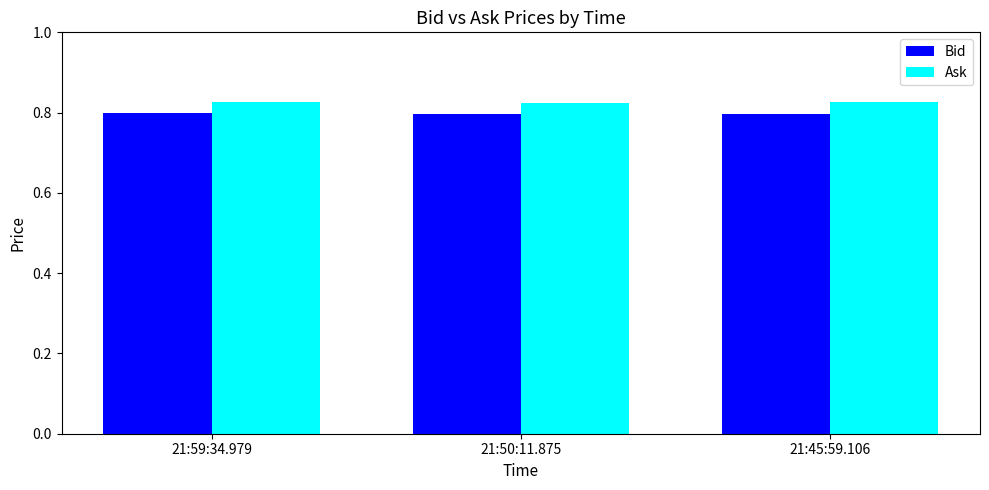

What is the sum of the Ask values at 21:45:59.106 and 21:50:11.875?

1.7